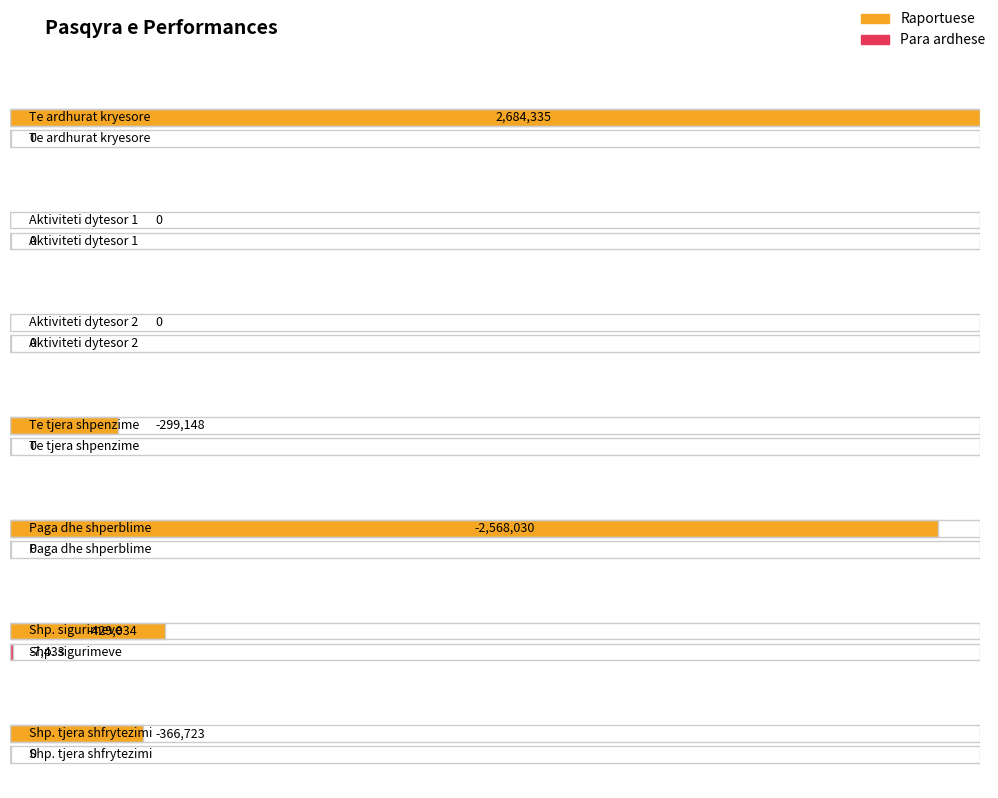

Which category has the lowest value across all series?

Paga dhe shperblime